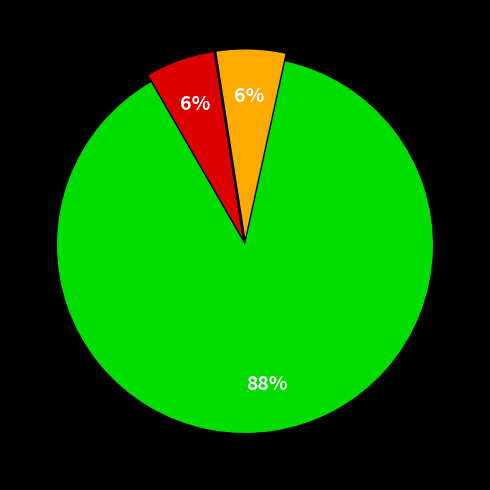

To the nearest percent, what is the difference between the largest and smallest slice percentages?

82%